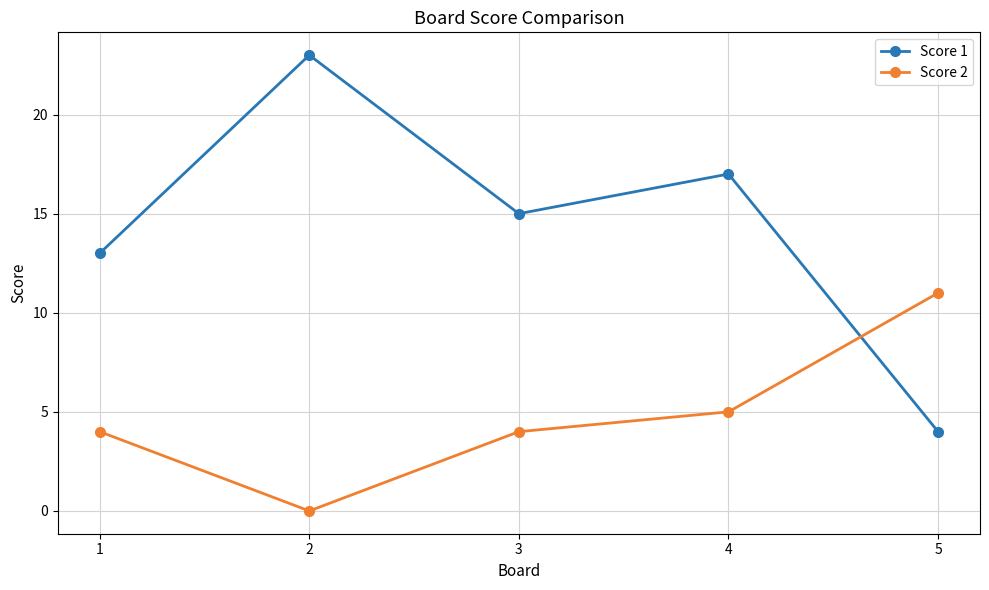

Rank the series by their average value, from lowest to highest.

Score 2, Score 1